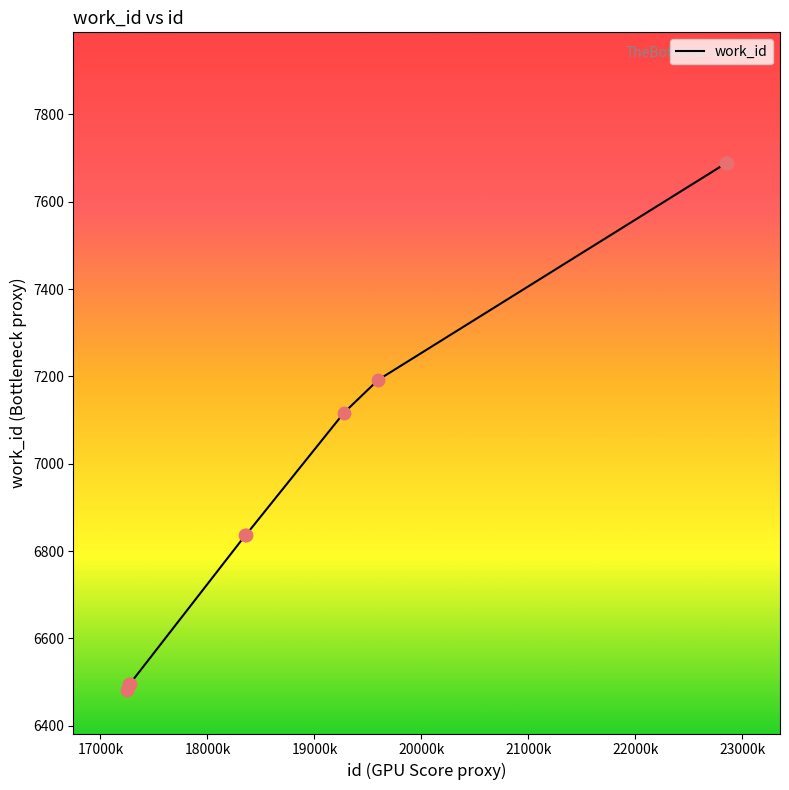

What is the minimum value shown in the chart?

6482